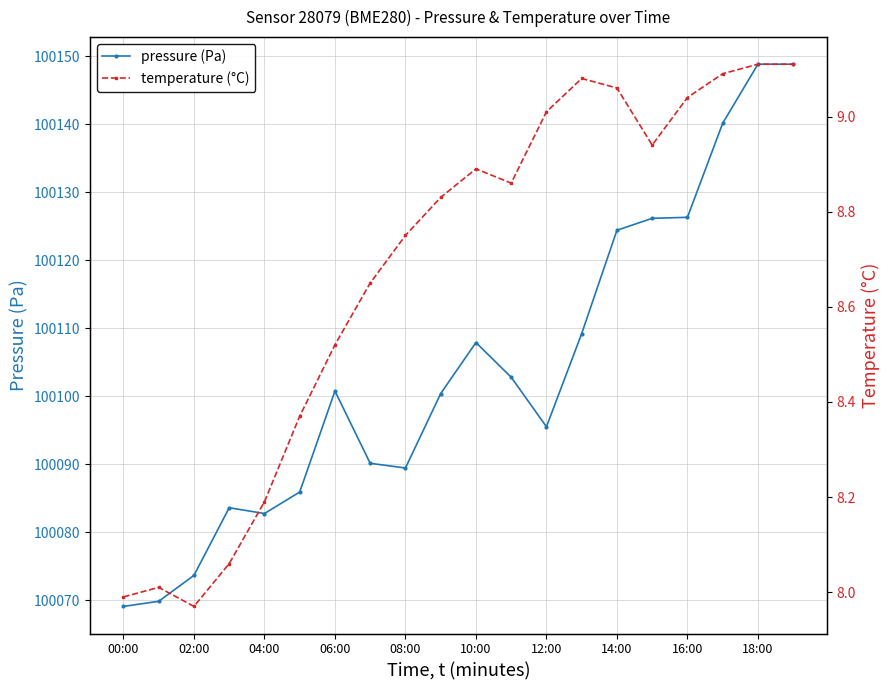

At how many categories does at least one series exceed 77026?

20